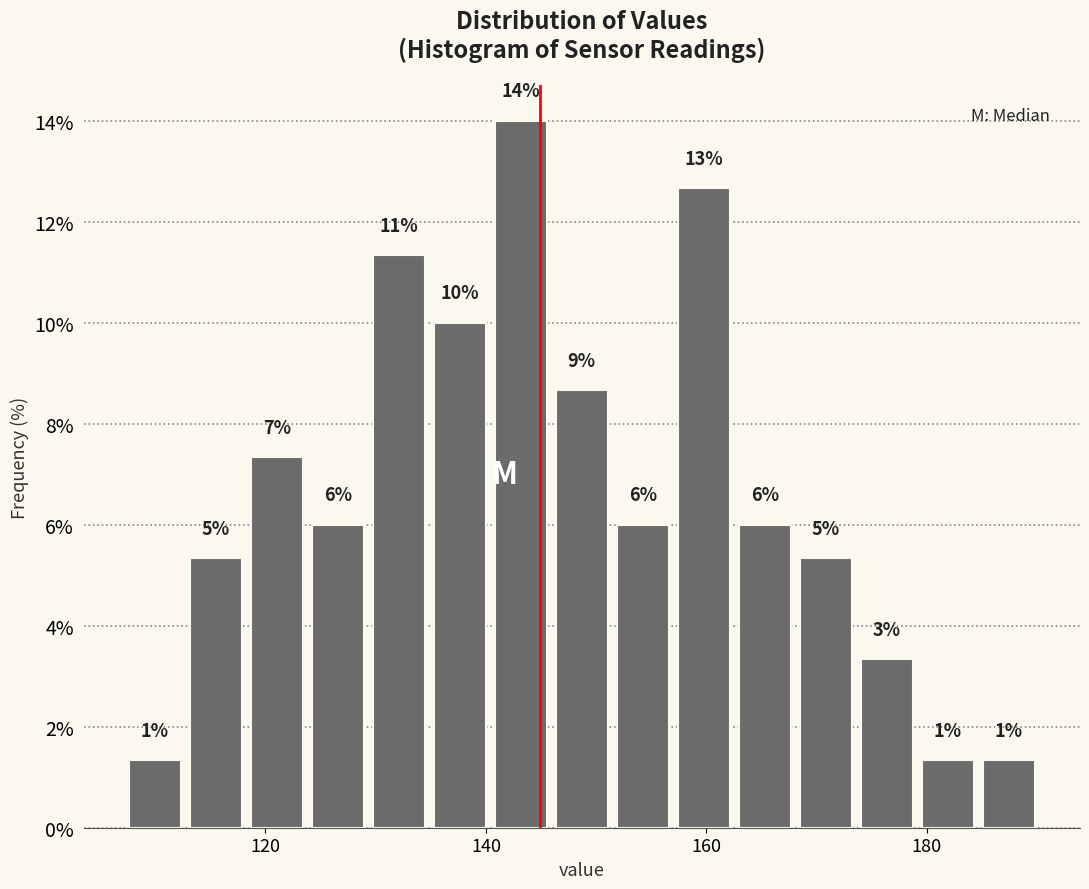

Read against the x-axis, roughly where is the centre of the tallest bar?

144